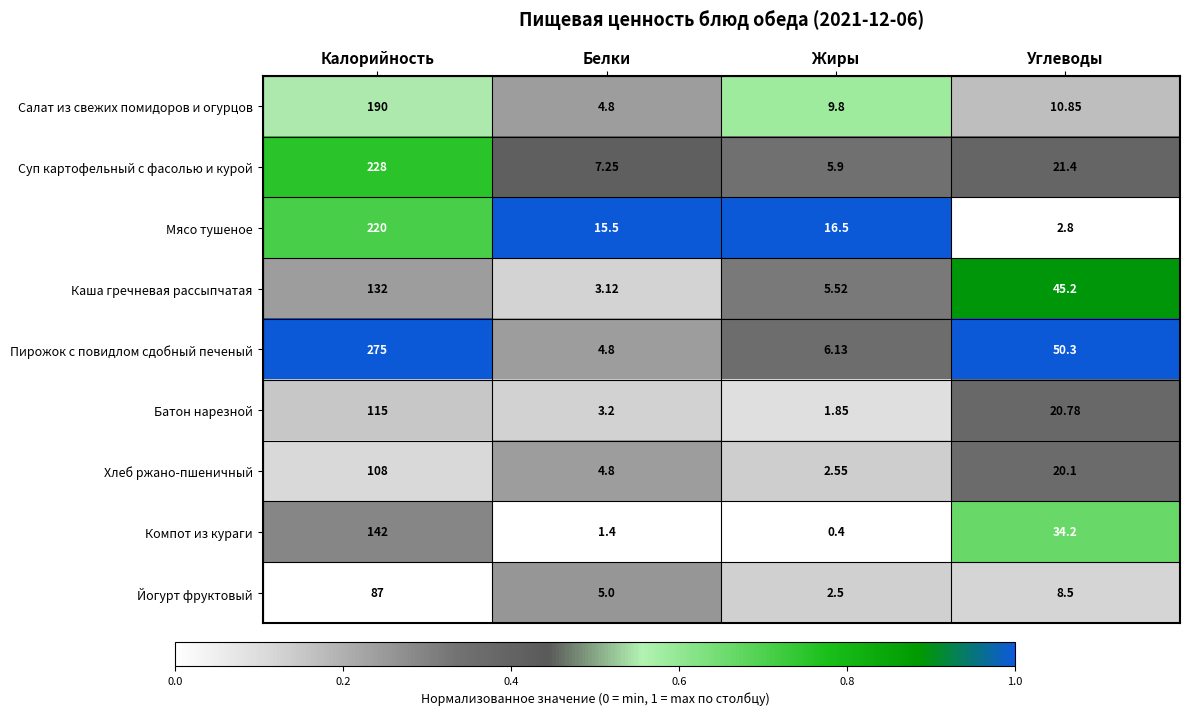

What is the difference between the highest and lowest values at Калорийность?

188.0